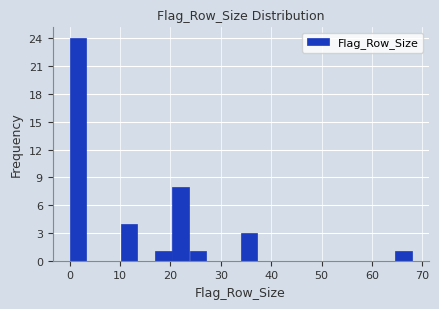

Read against the x-axis, roughly where is the centre of the tallest bar?

2